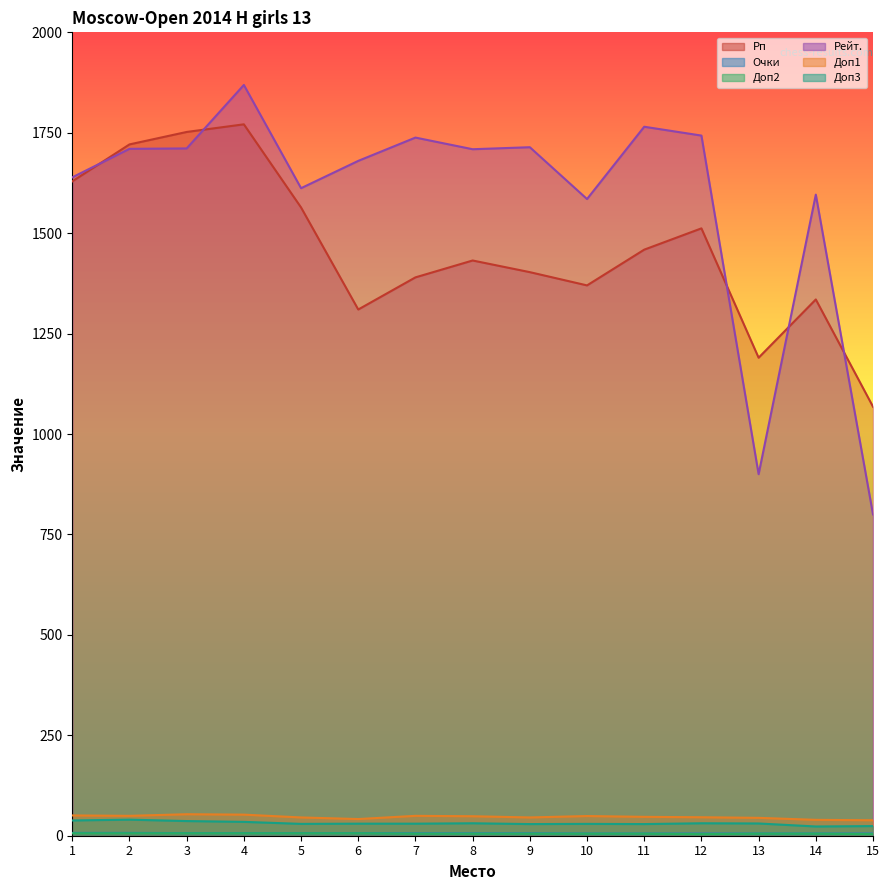

What is the value of the Доп3 point at the 8th from the left?

31.0